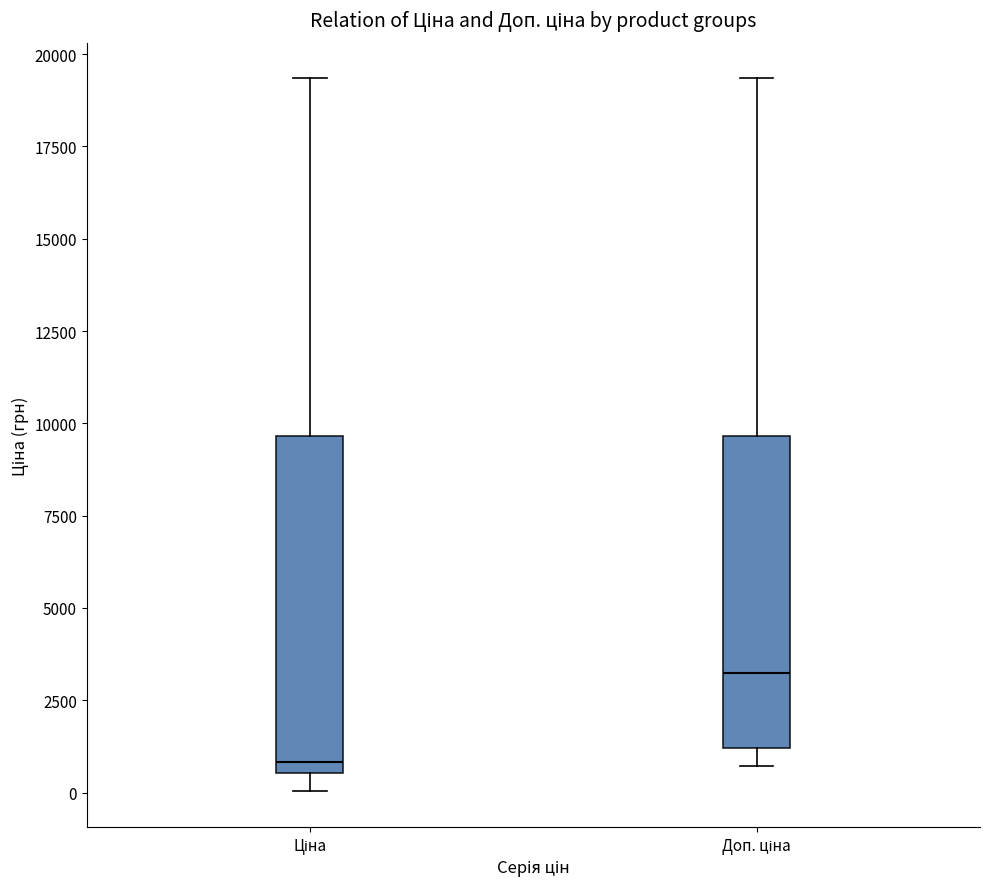

Where does the upper whisker of the box for Доп. ціна end on the y-axis? The values are not printed on the chart, so give them approximately, as read against the axis.

19500